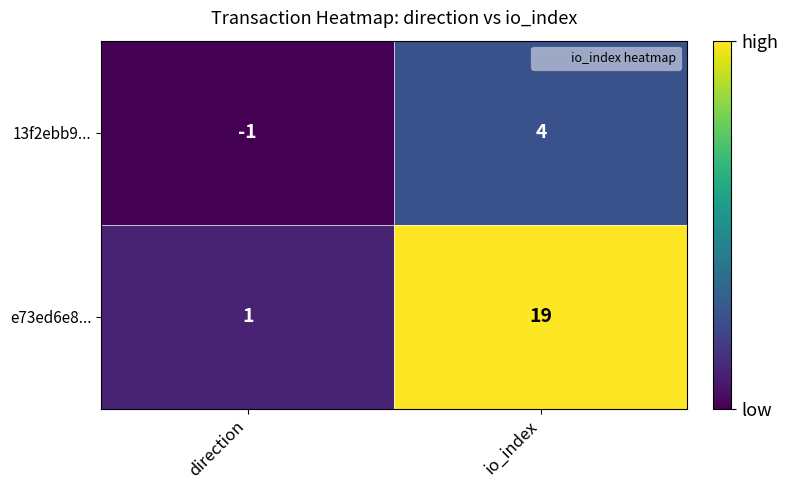

How many categories are shown in the chart?

2